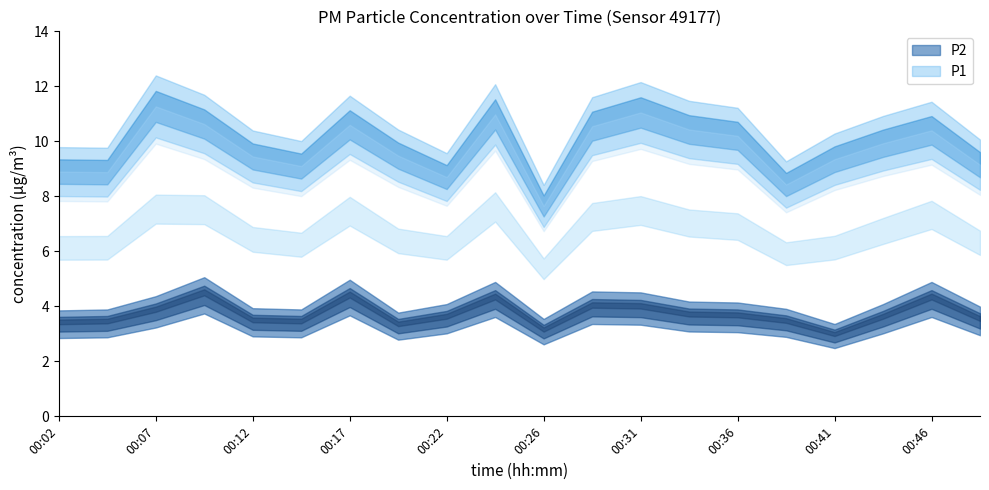

Which category has the highest value in the P2 series?

00:09